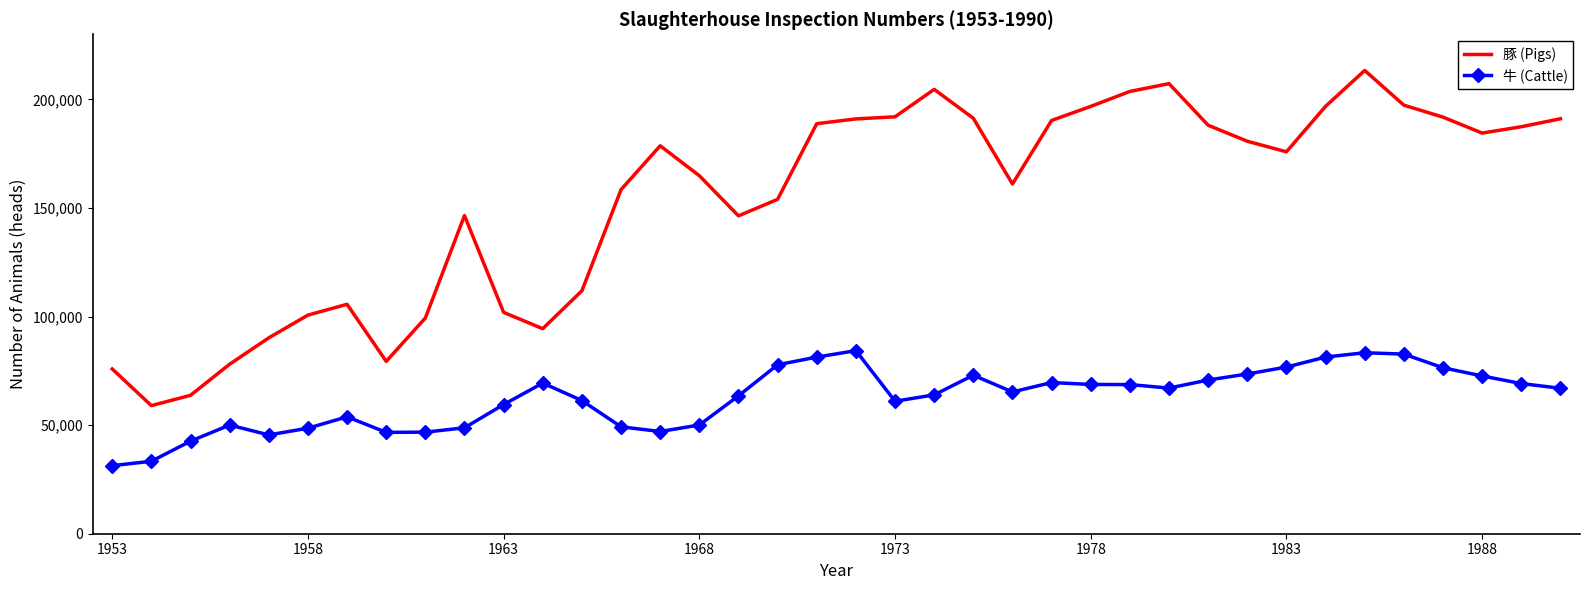

At how many categories does at least one series exceed 136995?

26